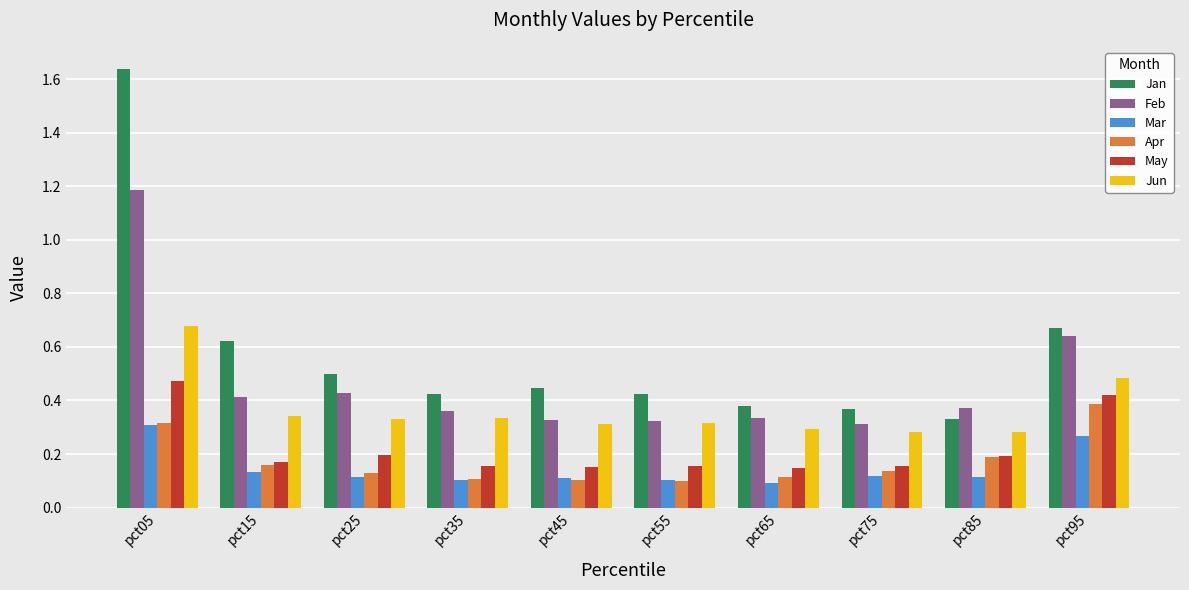

What is the total value across all series at pct25?

1.7